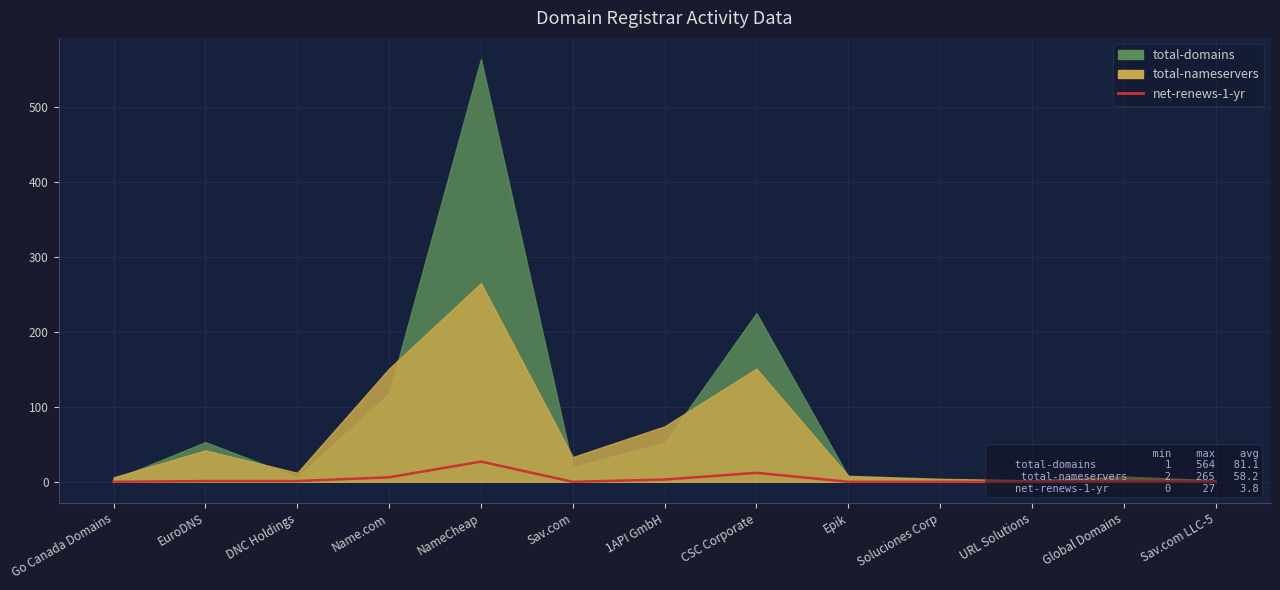

Where is the data nearest to the value 13?

CSC Corporate